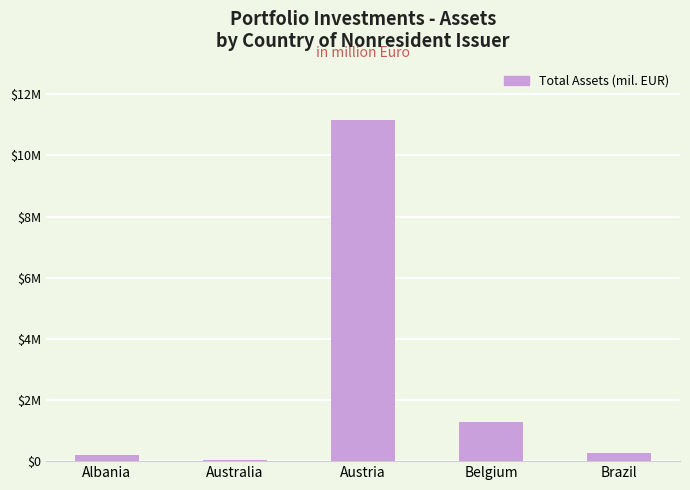

Approximately how many times larger is the value at Brazil compared to Belgium?

0.2